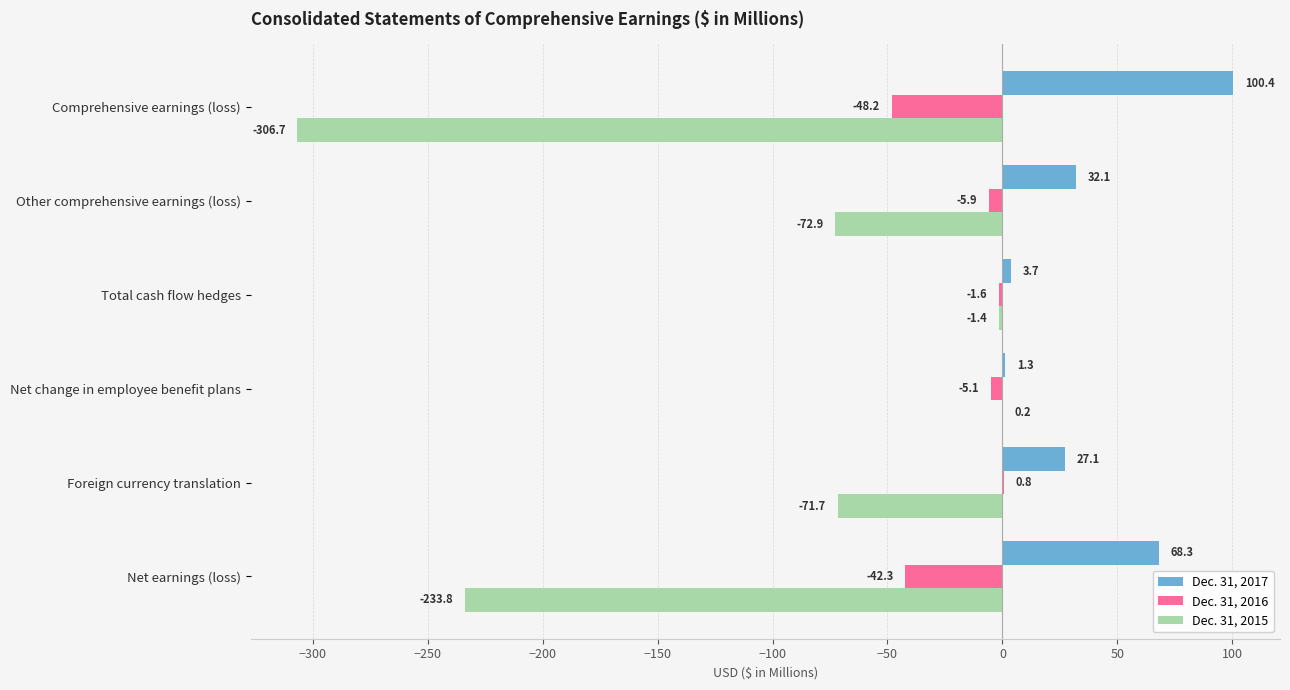

The value of Dec. 31, 2015 at Other comprehensive earnings (loss) is -72.9. True or false?

True